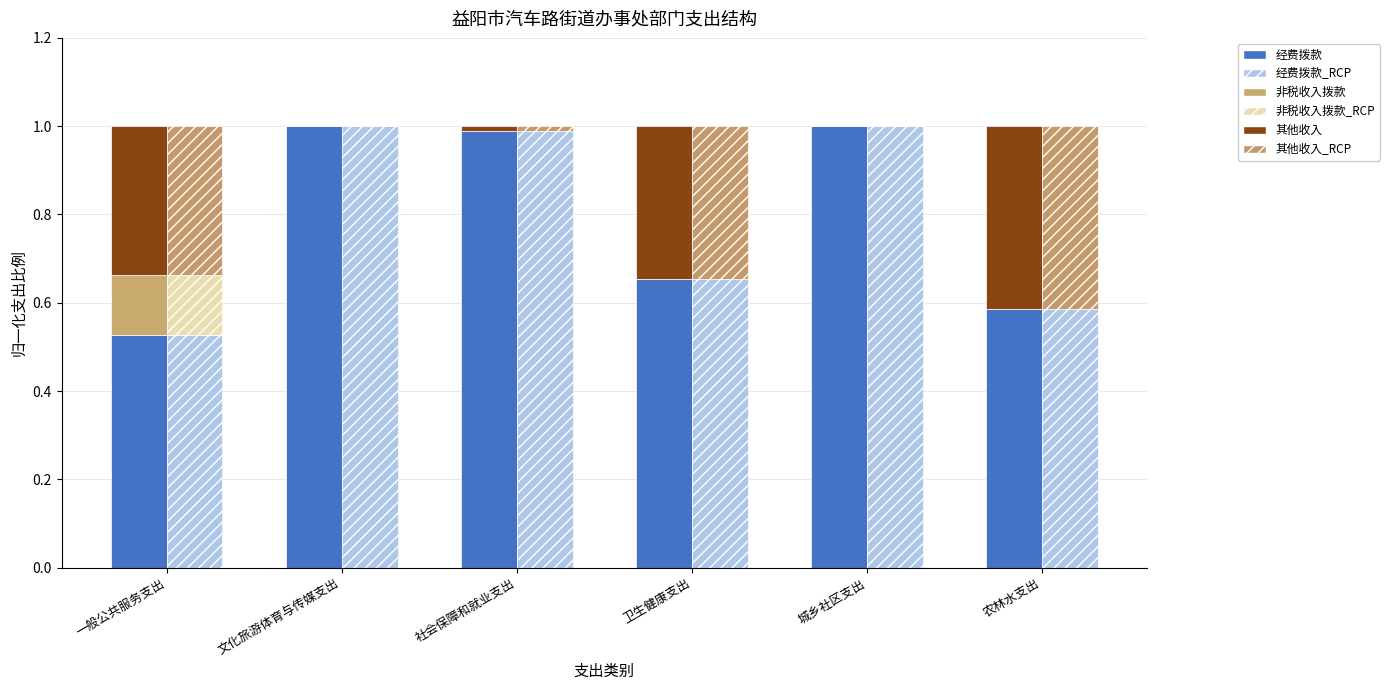

Reading left to right, list all the values displayed in this chart.

经费拨款: 0.5	1.0	1.0	0.7	1.0	0.6
非税收入拨款: 0.1	0.0	0.0	0.0	0.0	0.0
其他收入: 0.3	0.0	0.0	0.3	0.0	0.4
经费拨款_RCP: 0.5	1.0	1.0	0.7	1.0	0.6
非税收入拨款_RCP: 0.1	0.0	0.0	0.0	0.0	0.0
其他收入_RCP: 0.3	0.0	0.0	0.3	0.0	0.4